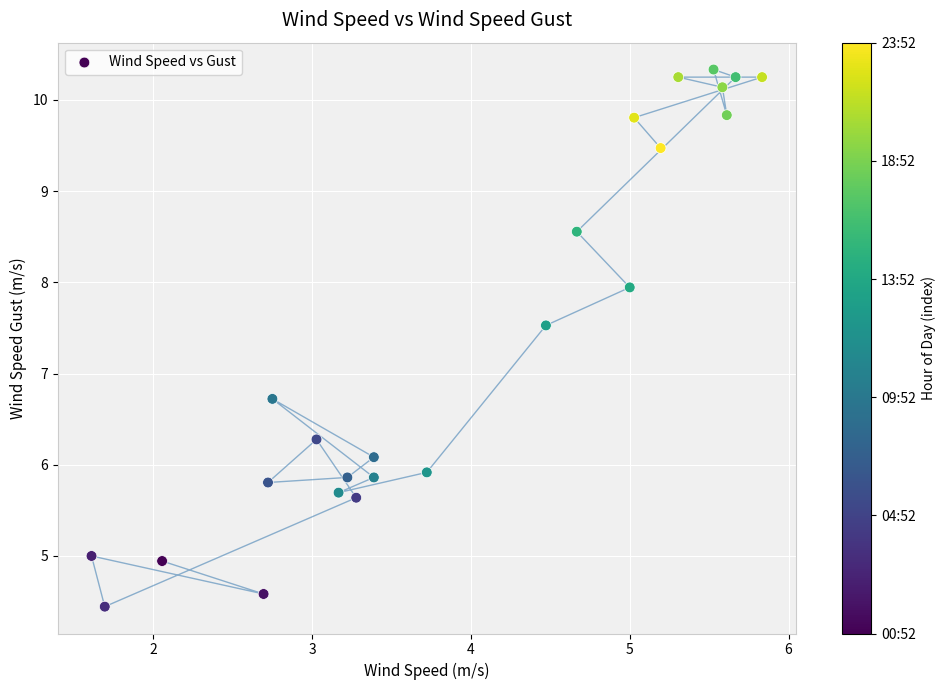

What is the range of Y values (max minus min)?

5.9